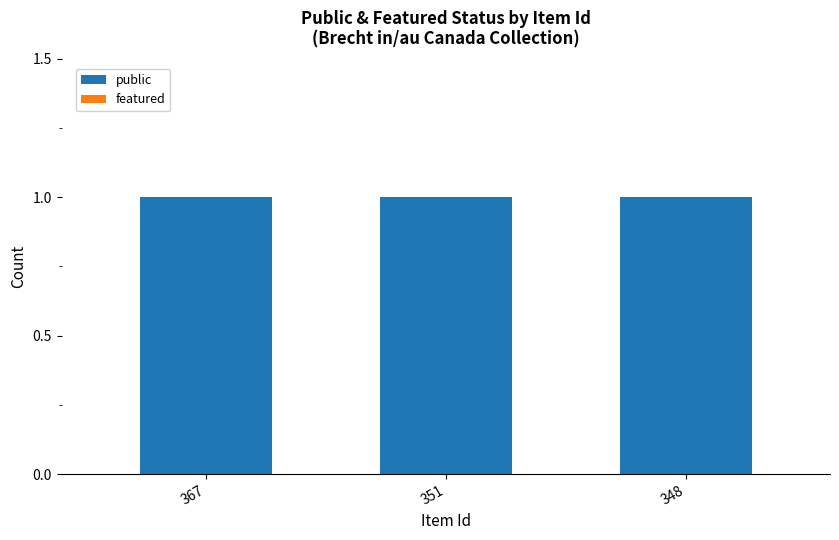

Rank the series by their average value, from highest to lowest.

public, featured